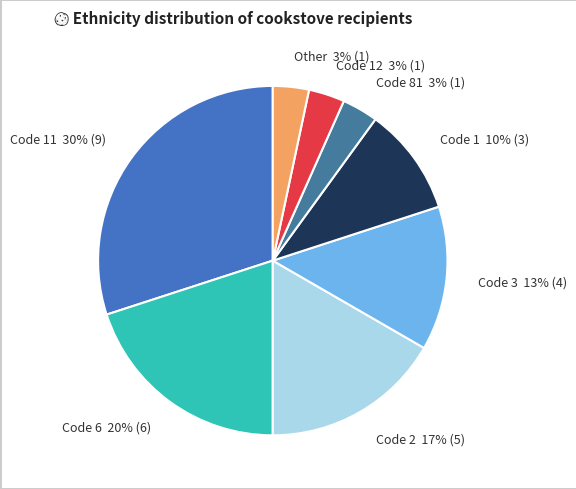

Which category has the biggest portion of the pie?

Code 11 30% (9)